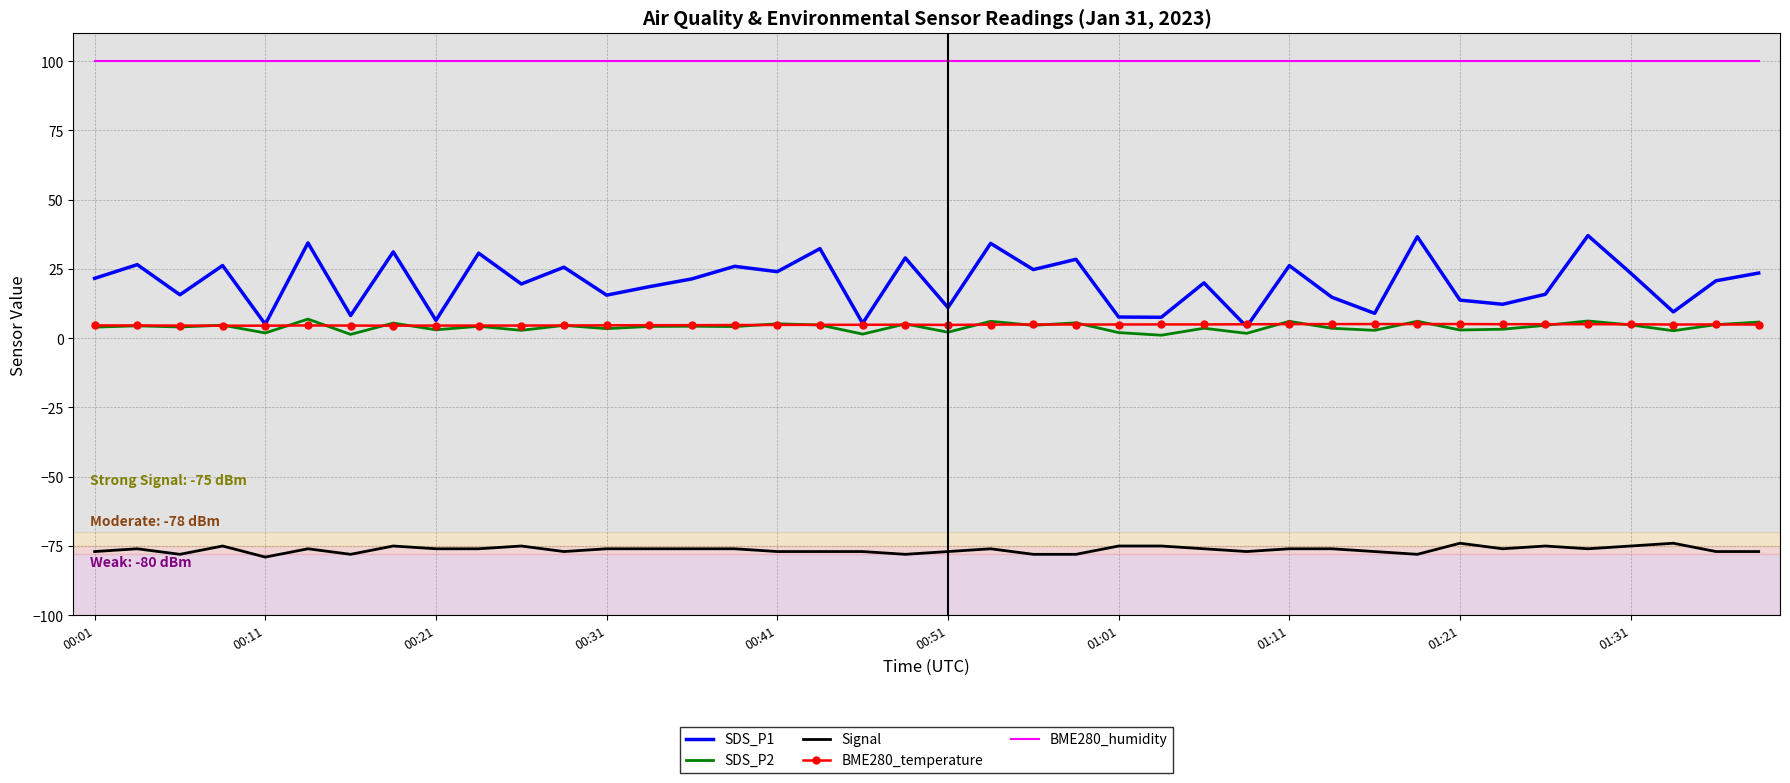

What is the maximum value shown in the chart?

100.0